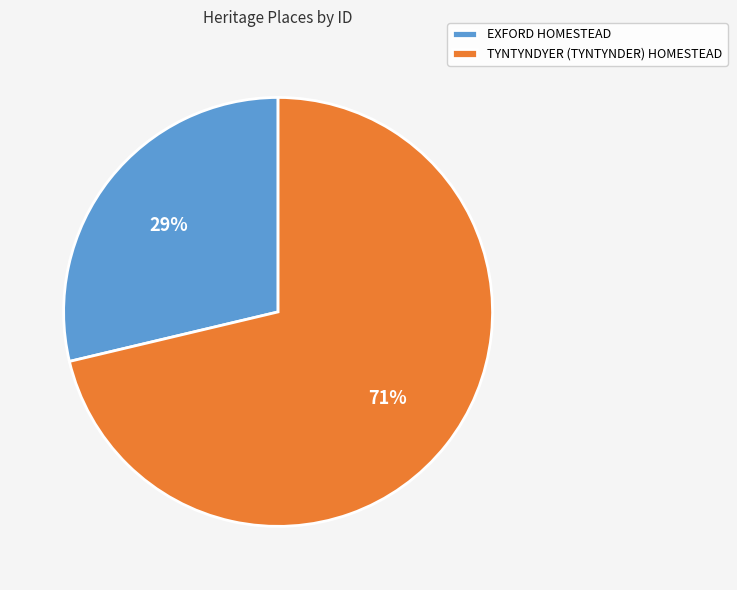

Between TYNTYNDYER (TYNTYNDER) HOMESTEAD and EXFORD HOMESTEAD, which is larger?

TYNTYNDYER (TYNTYNDER) HOMESTEAD